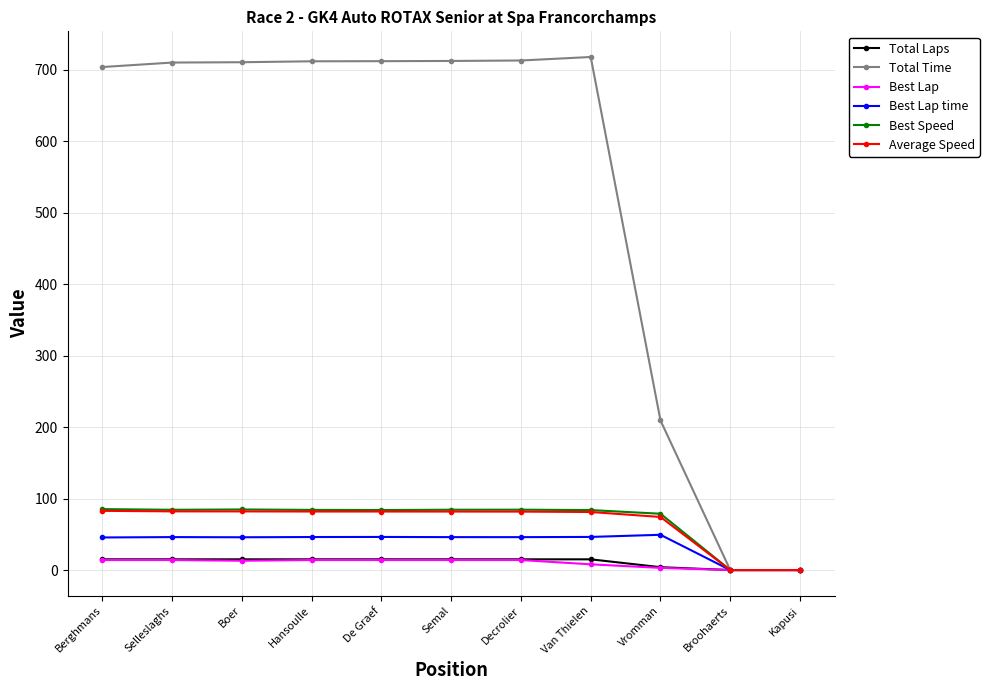

Is the value of Best Lap at Semal greater than the value of Best Speed at Hansoulle?

No